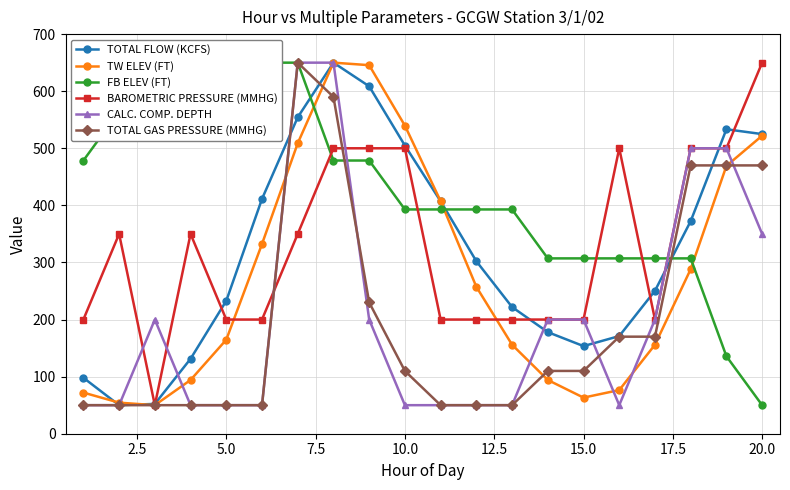

In TW ELEV (FT), how many points are lower than both neighbors (excluding endpoints)?

2